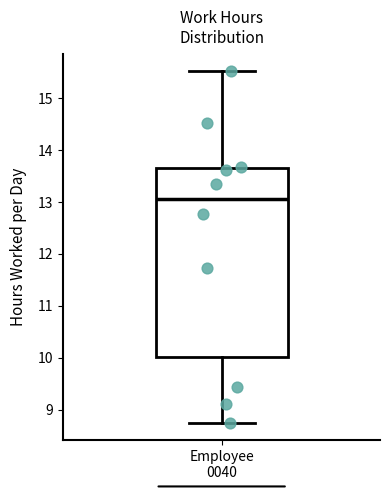

Read this box plot against the y-axis: the position of the median line, the range covered by the box, and the ends of both whiskers. The values are not printed on the chart, so give them approximately, as read against the axis.

median 13.1, box 10.0 to 13.7, whiskers 8.8 to 15.5